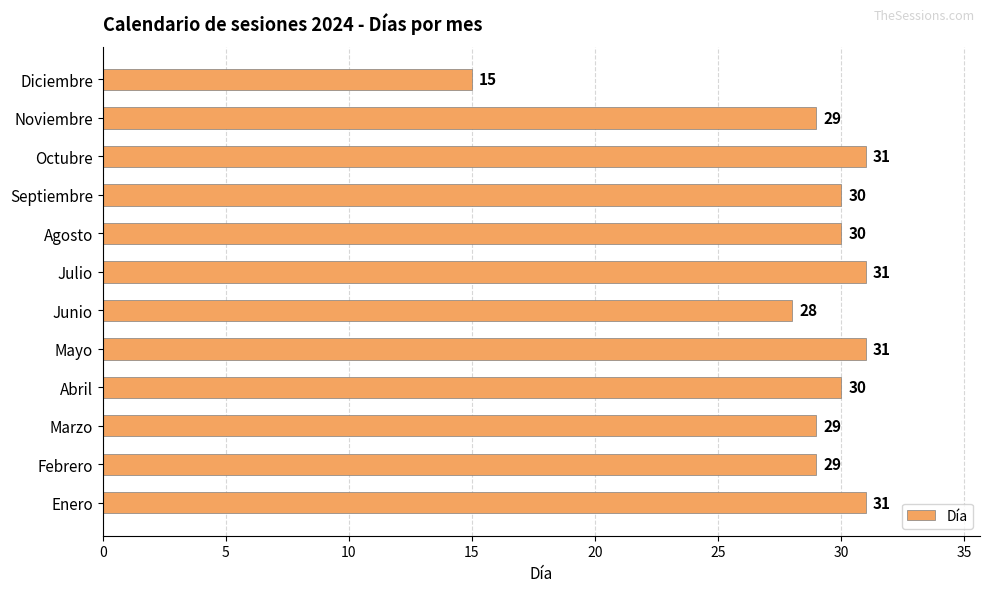

What is the maximum value shown in the chart?

31